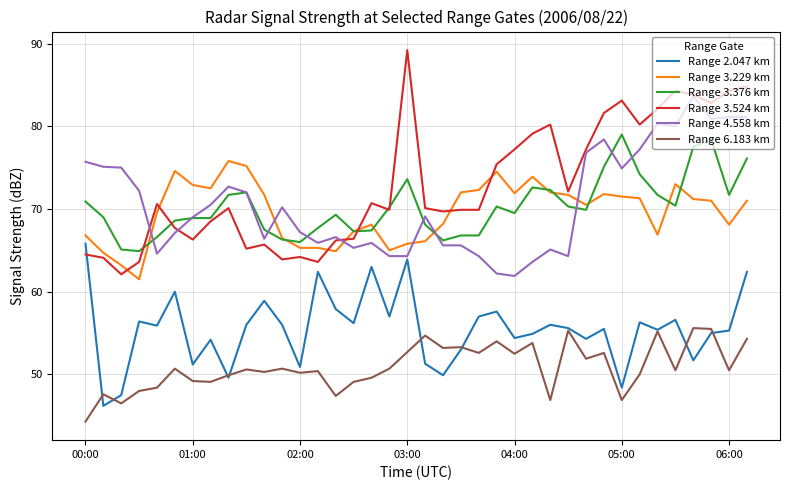

Which series has the largest range (max minus min)?

Range 3.524 km